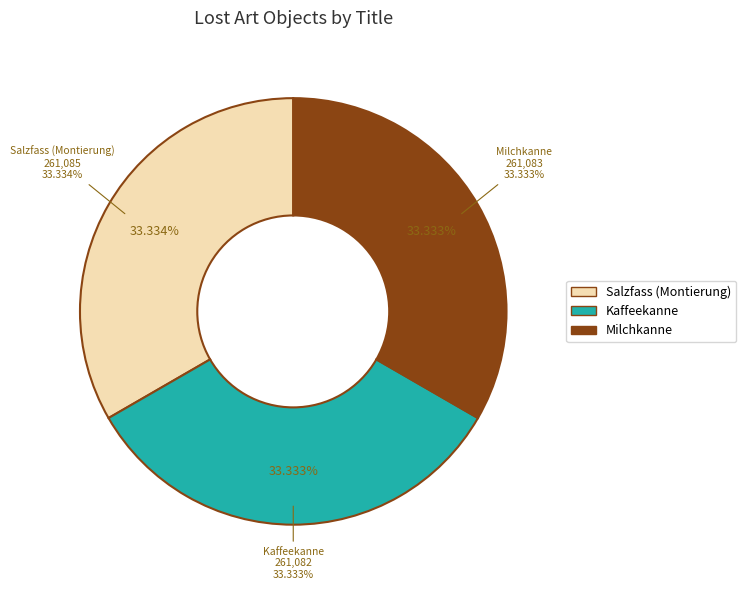

Is there a majority slice in this chart?

No